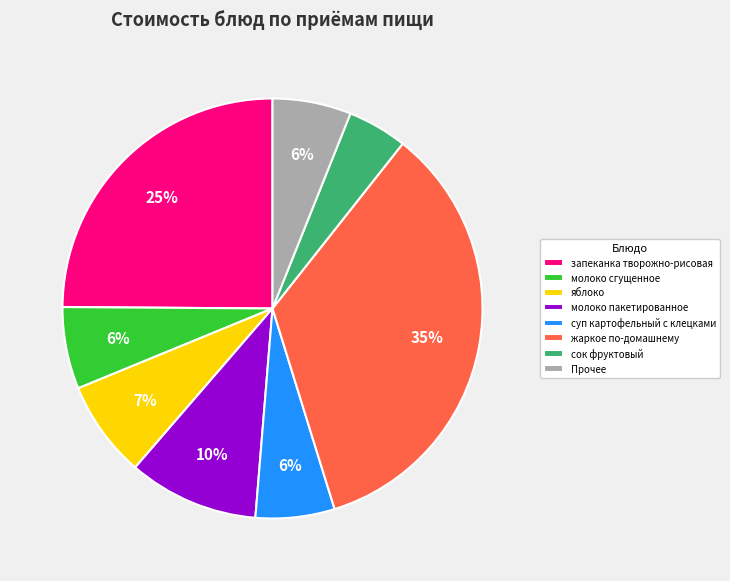

How many segments does this pie chart have?

8